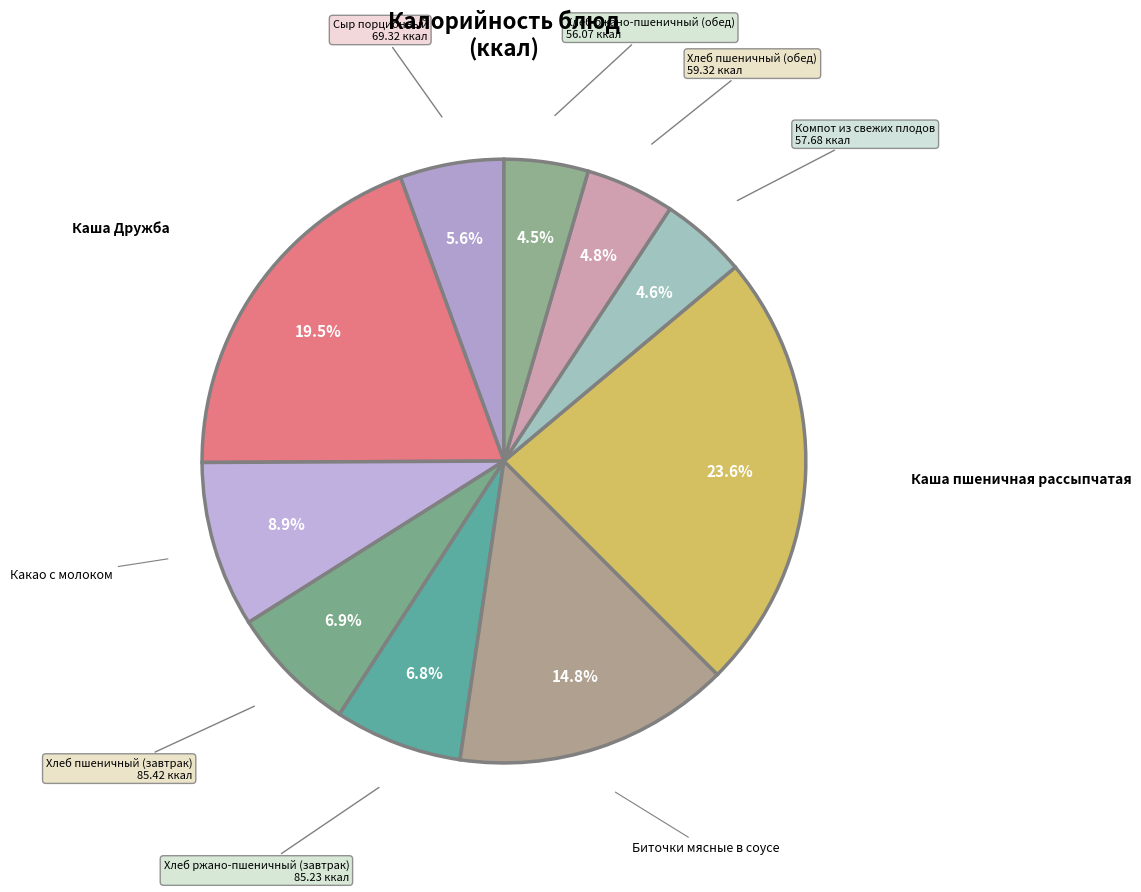

Which category has the biggest portion of the pie?

Каша пшеничная рассыпчатая